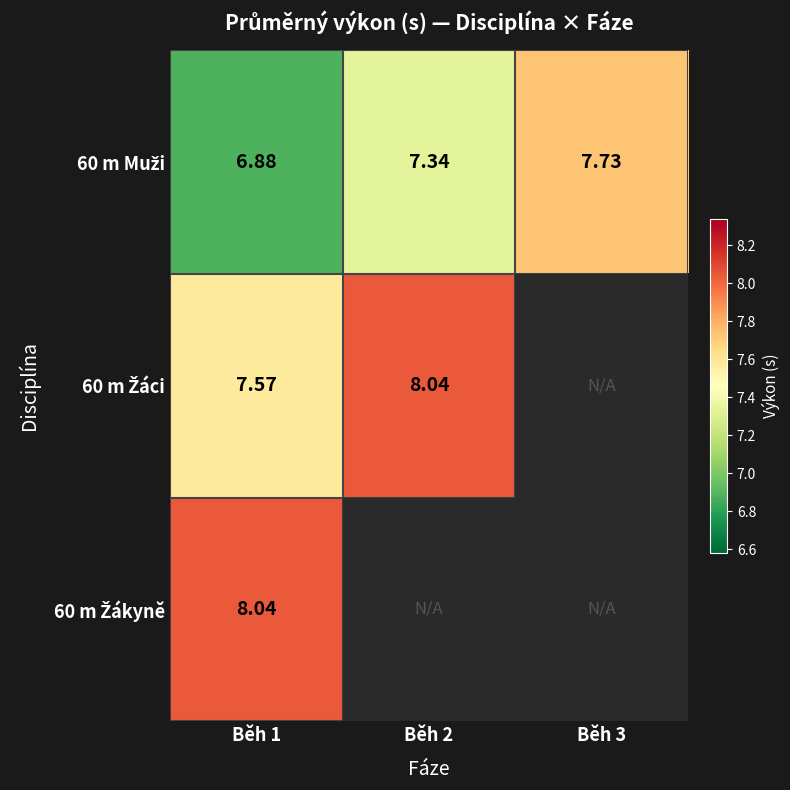

Where is 60 m Žáci nearest to the value 7?

Běh 1